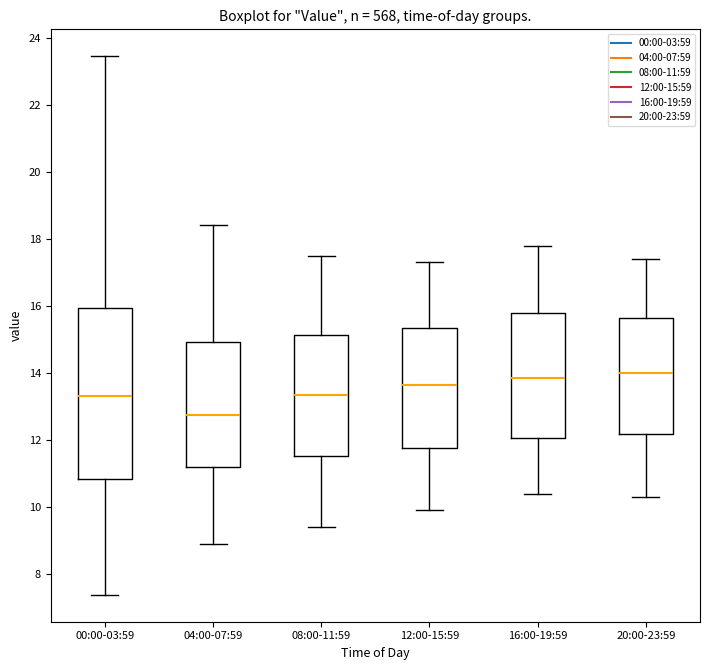

Reading left to right, read every box against the y-axis: the position of its median line, the range the box covers, and the ends of its whiskers. The values are not printed on the chart, so give them approximately, as read against the axis.

00:00-03:59: median 13.4, box 10.8 to 16.0, whiskers 7.4 to 23.4
04:00-07:59: median 12.8, box 11.2 to 15.0, whiskers 9.0 to 18.4
08:00-11:59: median 13.4, box 11.6 to 15.2, whiskers 9.4 to 17.6
12:00-15:59: median 13.6, box 11.8 to 15.4, whiskers 10.0 to 17.4
16:00-19:59: median 13.8, box 12.0 to 15.8, whiskers 10.4 to 17.8
20:00-23:59: median 14.0, box 12.2 to 15.6, whiskers 10.4 to 17.4